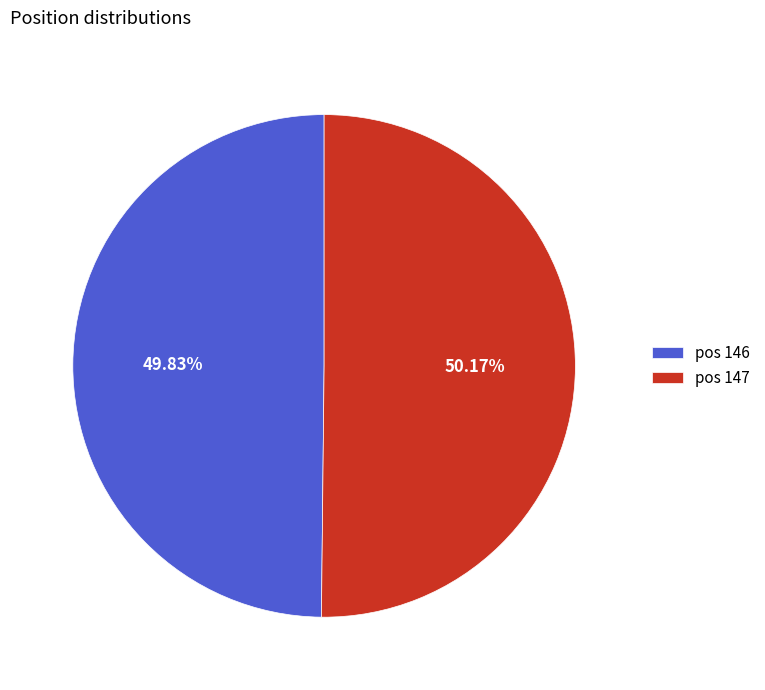

Is there any slice that represents more than half of the pie?

Yes